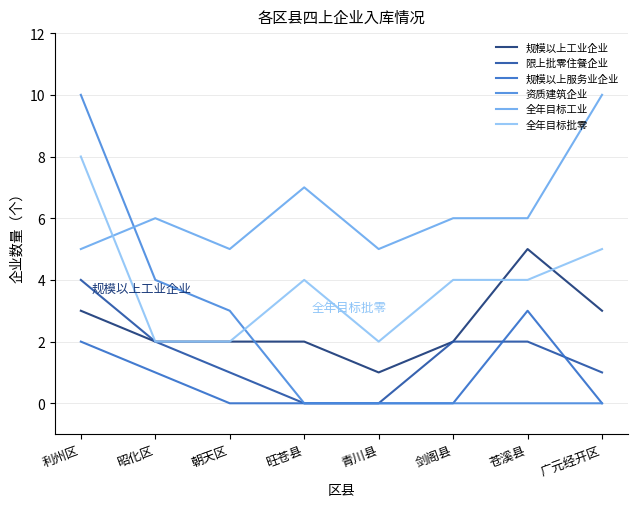

What position from the right is 青川县?

4